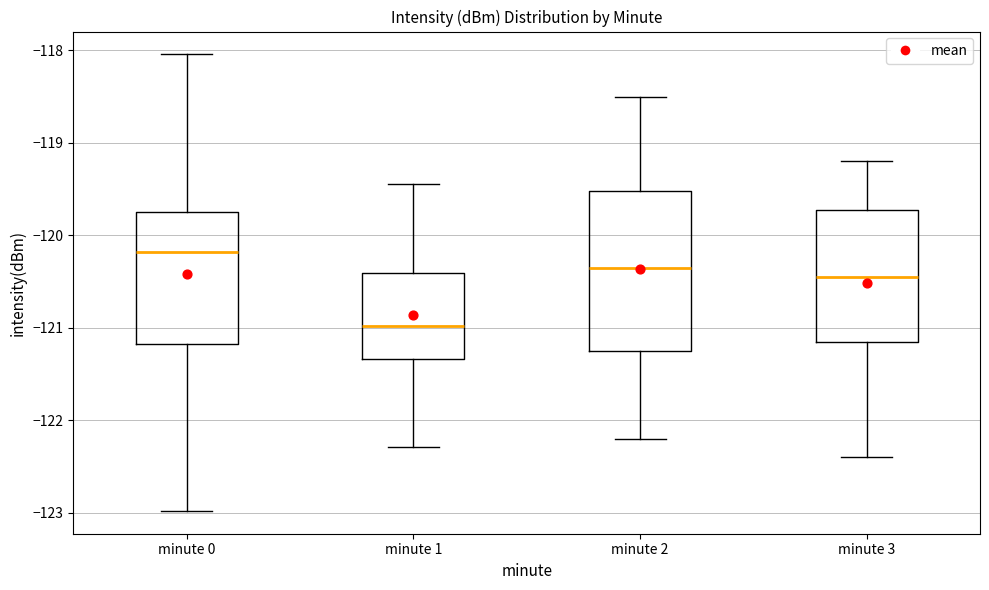

Reading left to right, transcribe this box plot: for each box, give where its median line is, the range the box spans, and where its two whiskers end, as read against the y-axis. The values are not printed on the chart, so give them approximately, as read against the axis.

minute 0: median -120.2, box -121.2 to -119.7, whiskers -123.0 to -118.0
minute 1: median -121.0, box -121.3 to -120.4, whiskers -122.3 to -119.4
minute 2: median -120.3, box -121.2 to -119.5, whiskers -122.2 to -118.5
minute 3: median -120.4, box -121.1 to -119.7, whiskers -122.4 to -119.2